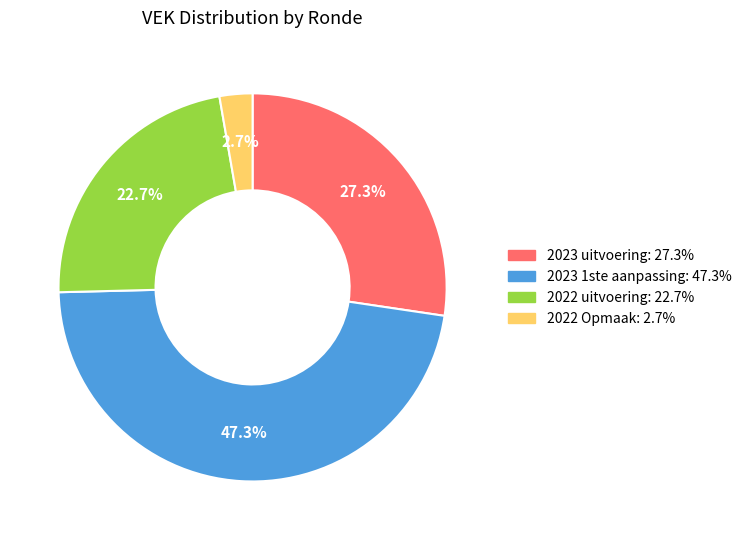

What is the ratio of the value at 2022 uitvoering to the value at 2023 uitvoering?

0.8